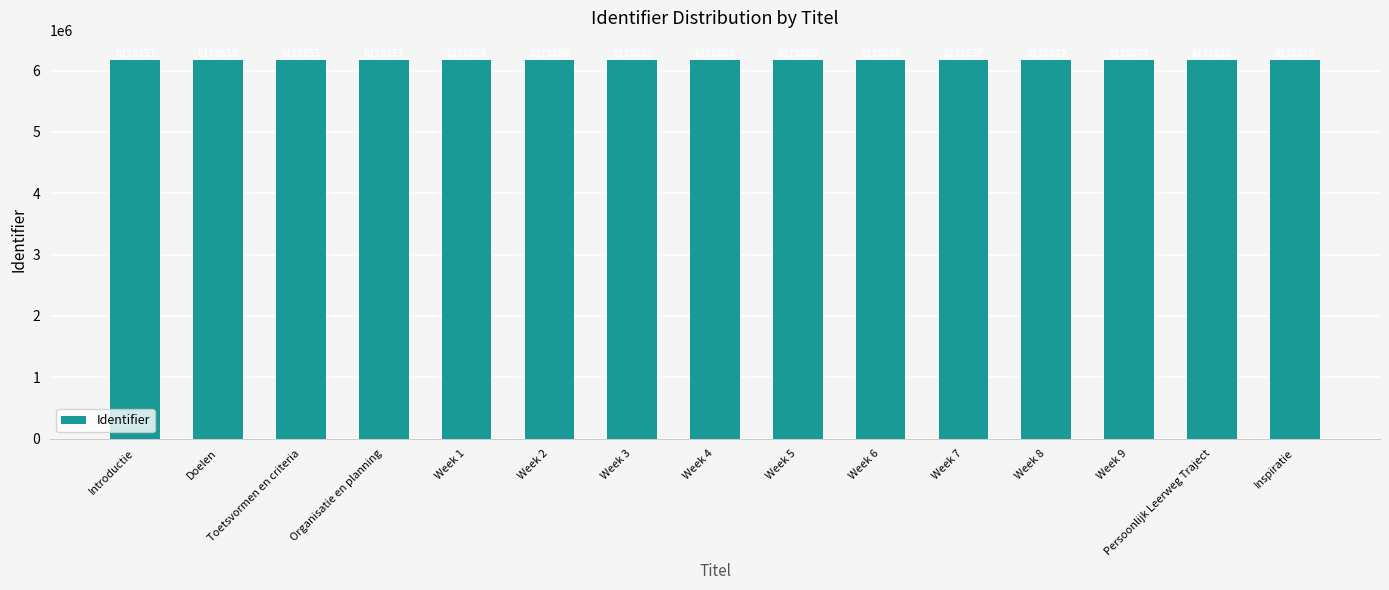

What is the difference between the maximum and second lowest values?

27